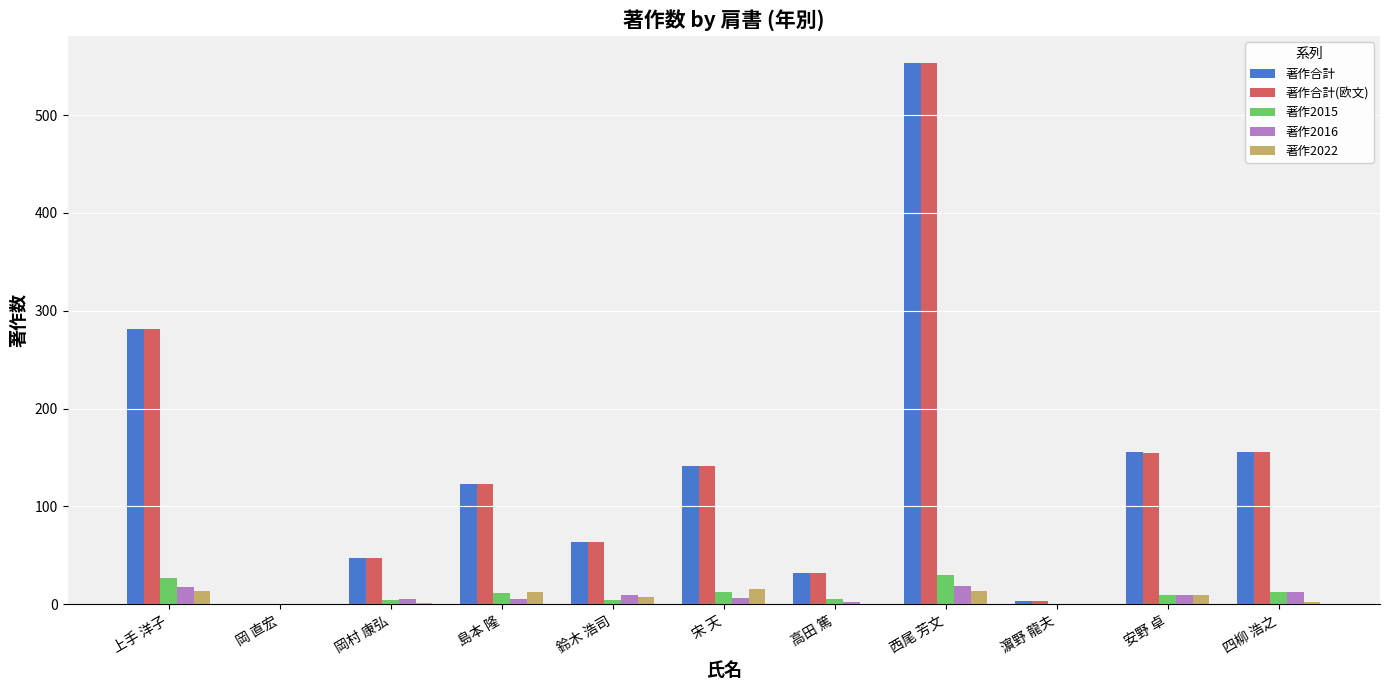

True or false: 著作2022 has a value of 14 at 上手 洋子.

True